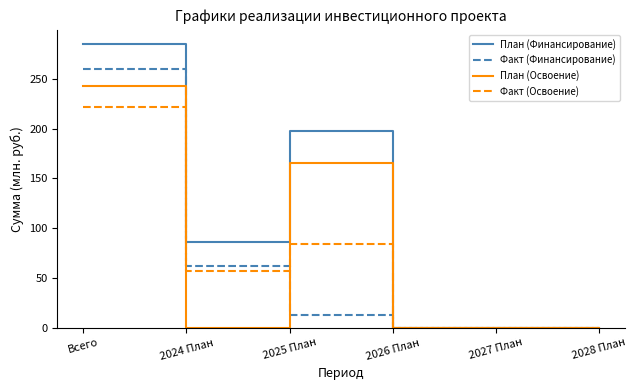

What is the highest value of the Факт (Финансирование) series?

260.2